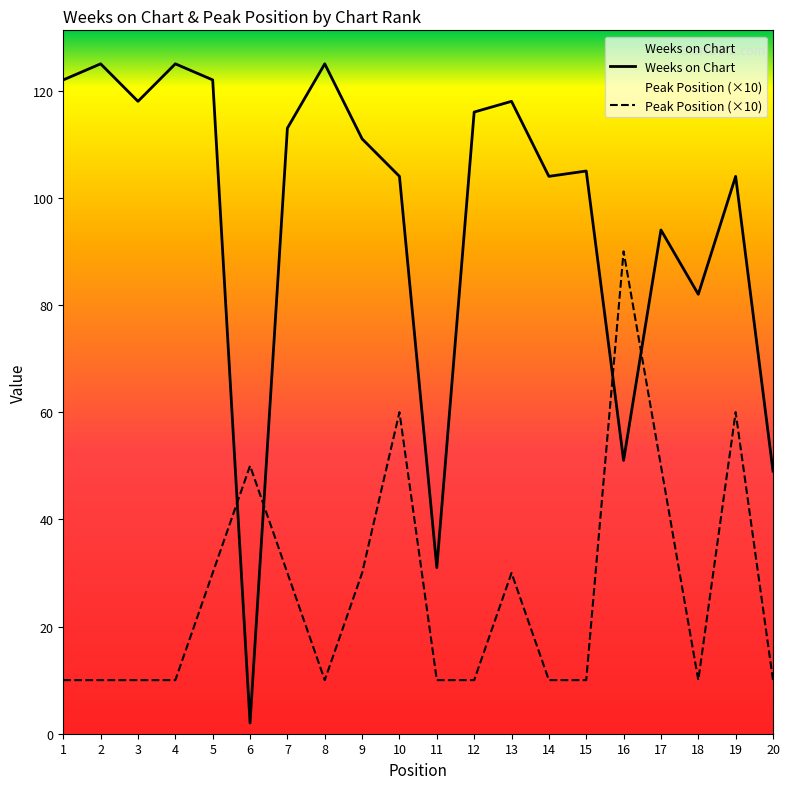

Is it true that Weeks on Chart equals 65 at 5?

False